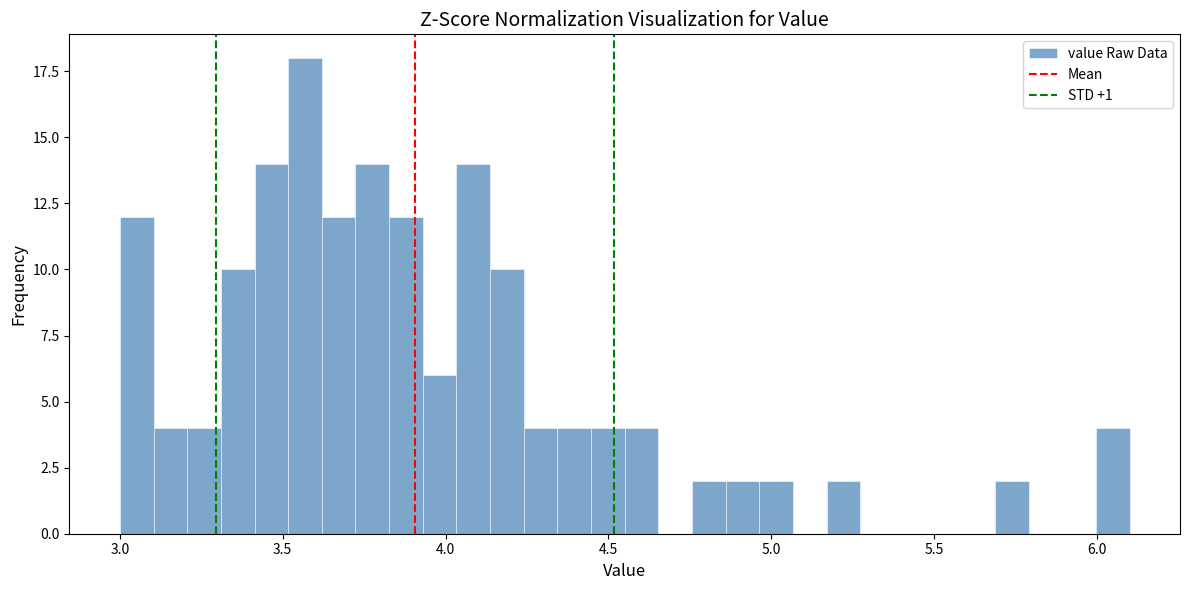

Around what value on the x-axis is the tallest bar? Give the approximate position of its centre, as read against the axis.

3.55